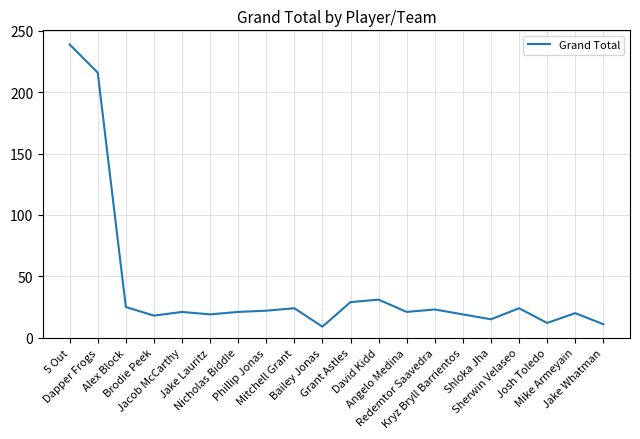

What is the ratio of the value at Bailey Jonas to the value at Jake Whatman?

0.8